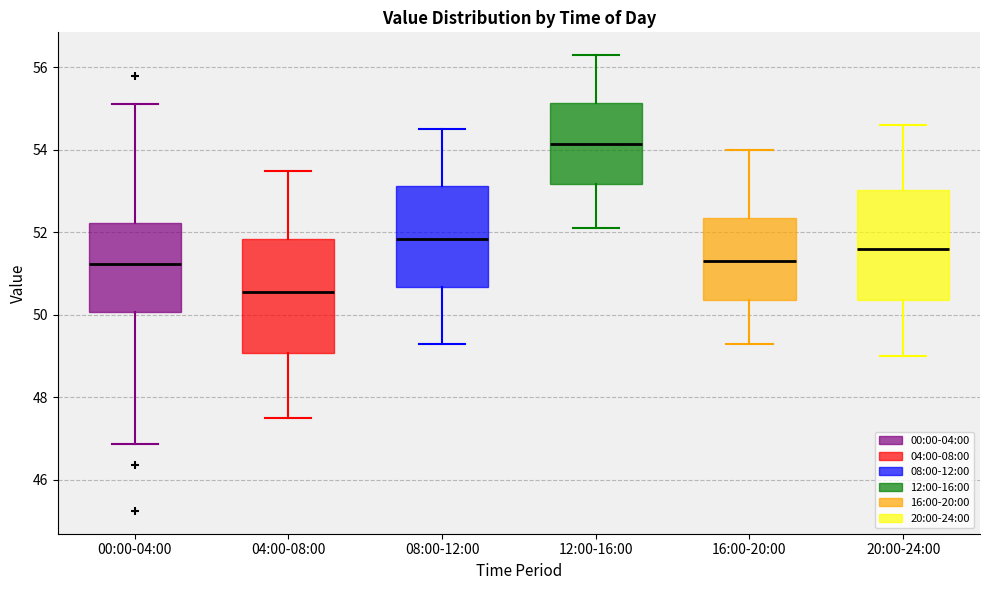

Where is the lower edge of the box for 08:00-12:00 on the y-axis? The values are not printed on the chart, so give them approximately, as read against the axis.

50.6